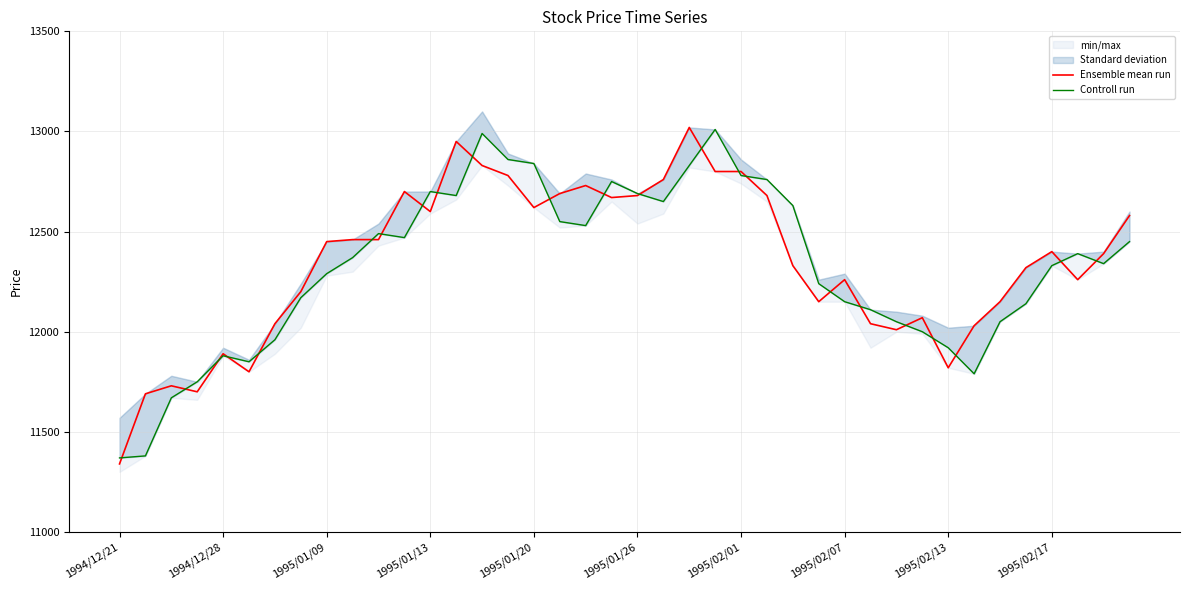

True or false: Ensemble mean run and Controll run intersect in this chart.

True